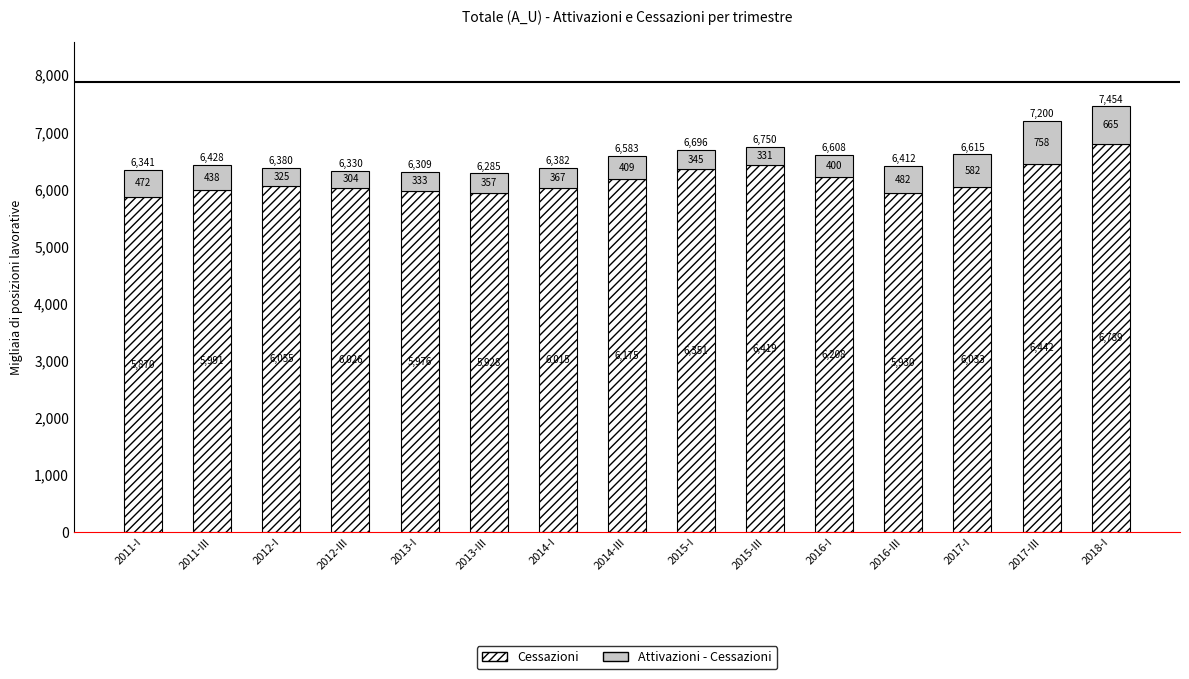

At which category is the sum across all series the highest?

2018-I